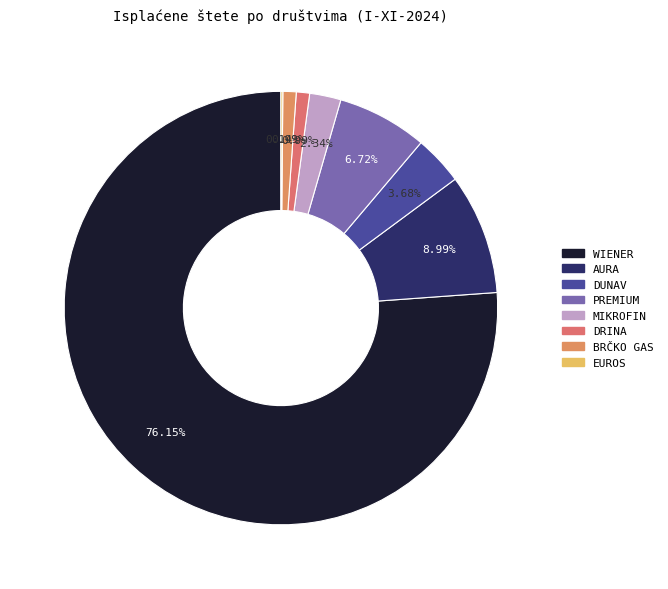

Is it true that MIKROFIN is 2% of the pie?

True